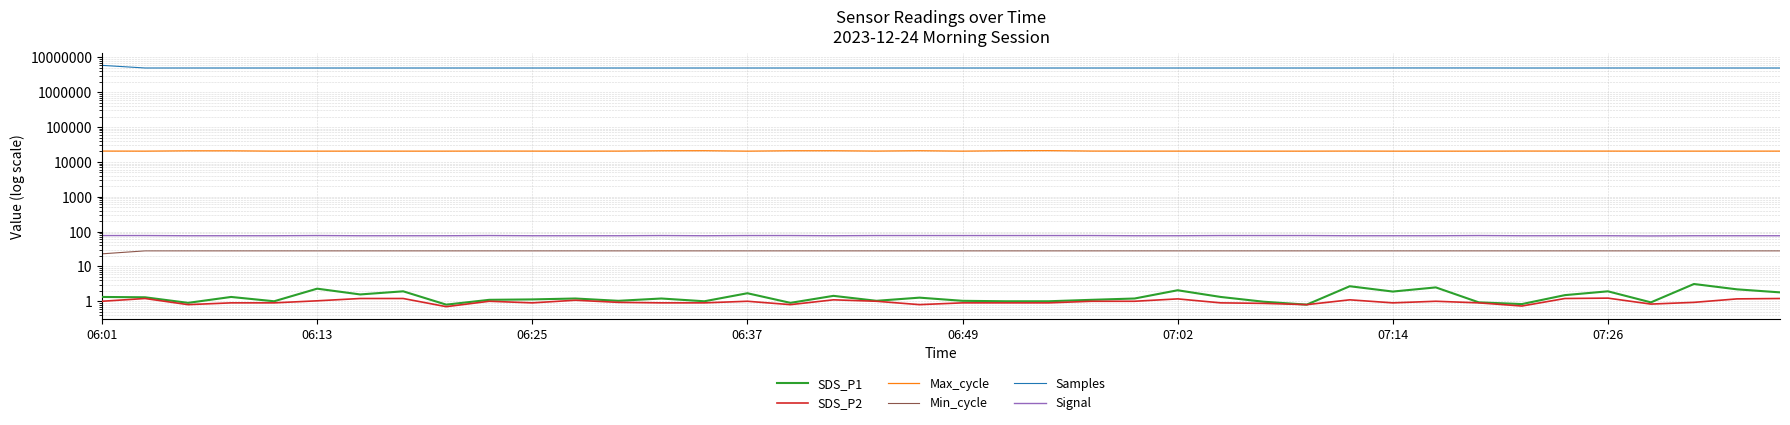

How many lines are shown in the chart?

6